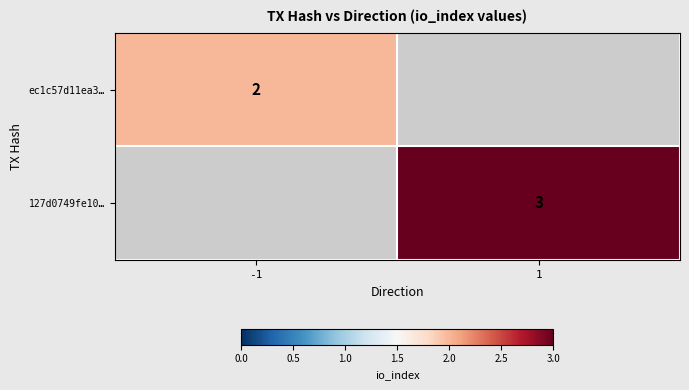

True or false: ec1c57d11ea3… has a value of 3 at -1.

False